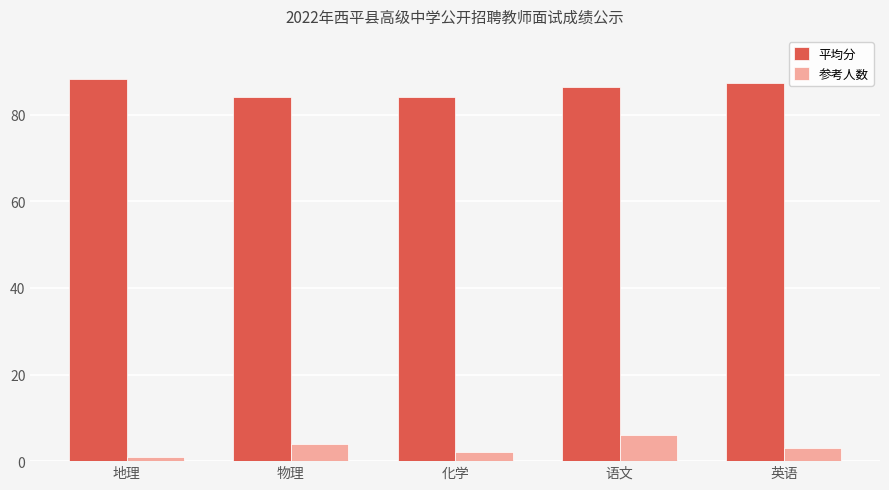

Is the value of 平均分 at 英语 greater than the value of 参考人数 at 语文?

Yes